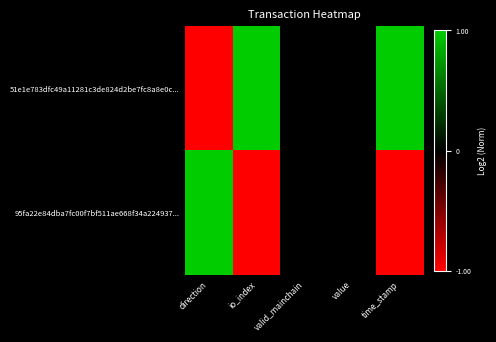

Rank the series by their average value, from lowest to highest.

95fa22e84dba7fc00f7bf511ae668f34a224937..., 51e1e783dfc49a11281c3de824d2be7fc8a8e0c...